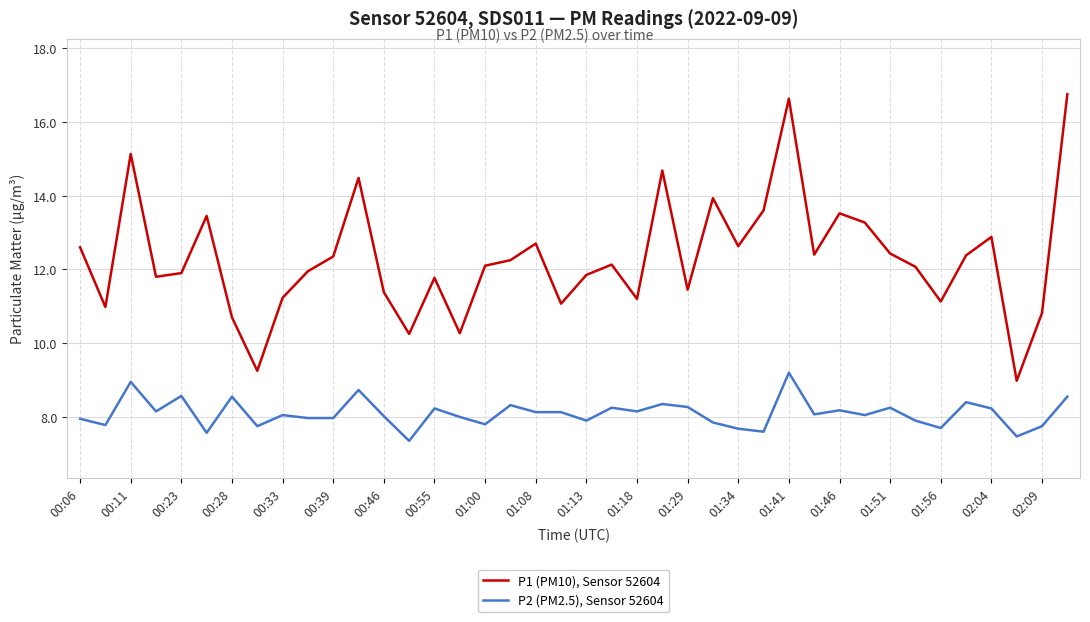

What is the highest value of the P1 (PM10), Sensor 52604 series?

16.8